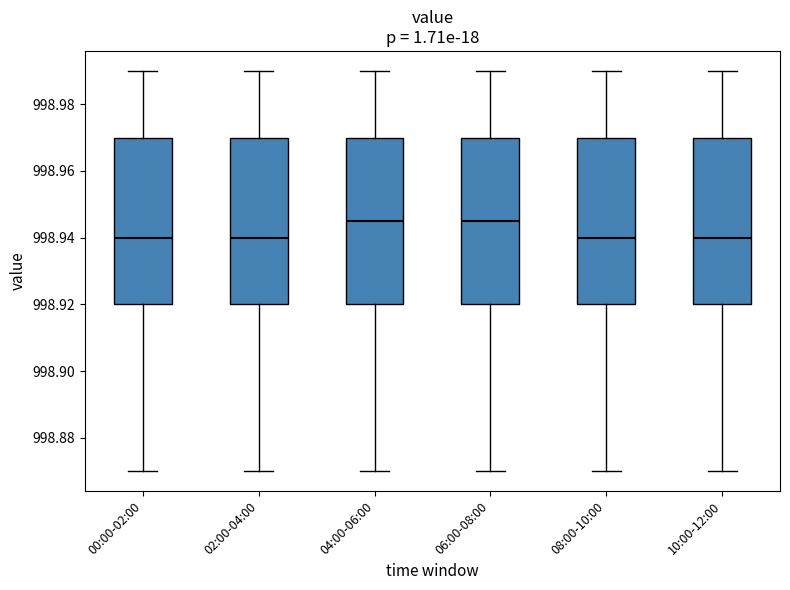

Reading left to right, transcribe this box plot: for each box, give where its median line is, the range the box spans, and where its two whiskers end, as read against the y-axis. The values are not printed on the chart, so give them approximately, as read against the axis.

00:00-02:00: median 998.940, box 998.920 to 998.970, whiskers 998.870 to 998.990
02:00-04:00: median 998.940, box 998.920 to 998.970, whiskers 998.870 to 998.990
04:00-06:00: median 998.946, box 998.920 to 998.970, whiskers 998.870 to 998.990
06:00-08:00: median 998.946, box 998.920 to 998.970, whiskers 998.870 to 998.990
08:00-10:00: median 998.940, box 998.920 to 998.970, whiskers 998.870 to 998.990
10:00-12:00: median 998.940, box 998.920 to 998.970, whiskers 998.870 to 998.990